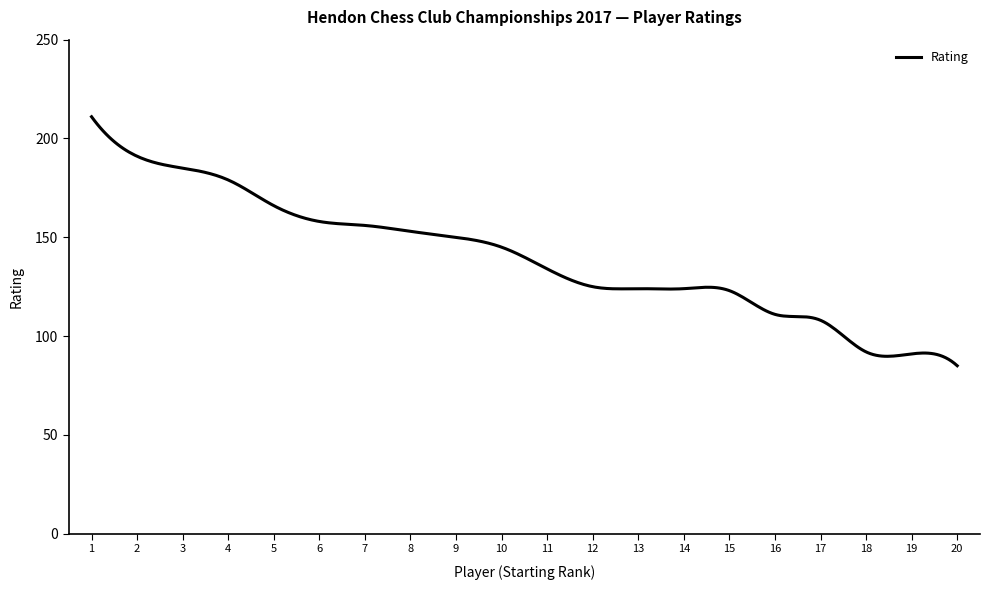

What is the minimum value shown in the chart?

85.0